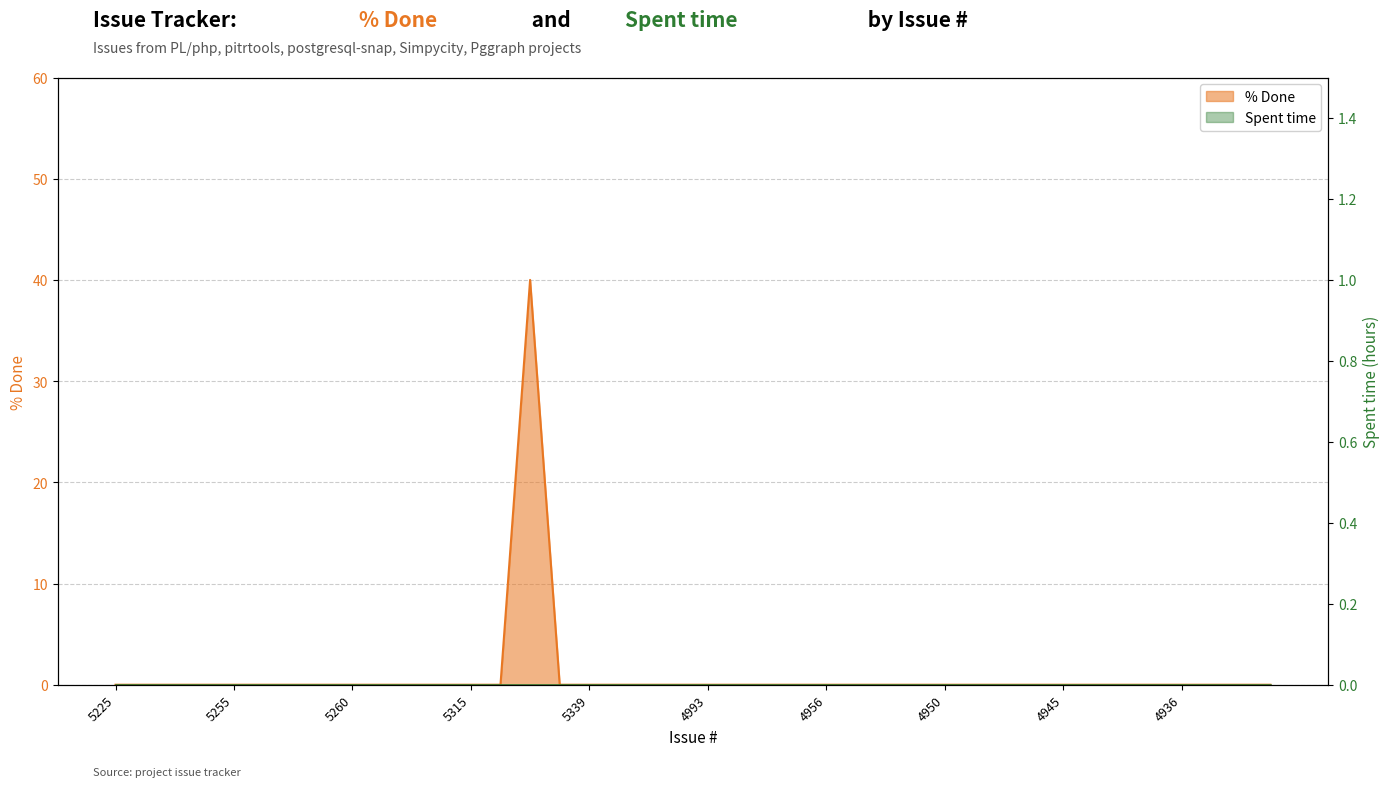

Reading right to left, extract all data points from this chart.

4931=0	4932=0	4933=0	4936=0	4937=0	4940=0	4943=0	4945=0	4947=0	4948=0	4949=0	4950=0	4951=0	4952=0	4954=0	4956=0	4958=0	4959=0	4960=0	4993=0	5000=0	4979=0	5340=0	5339=0	5328=0	5327=40	5321=0	5315=0	5306=0	5263=0	5265=0	5260=0	5258=0	5259=0	5257=0	5255=0	5256=0	5235=0	5236=0	5225=0